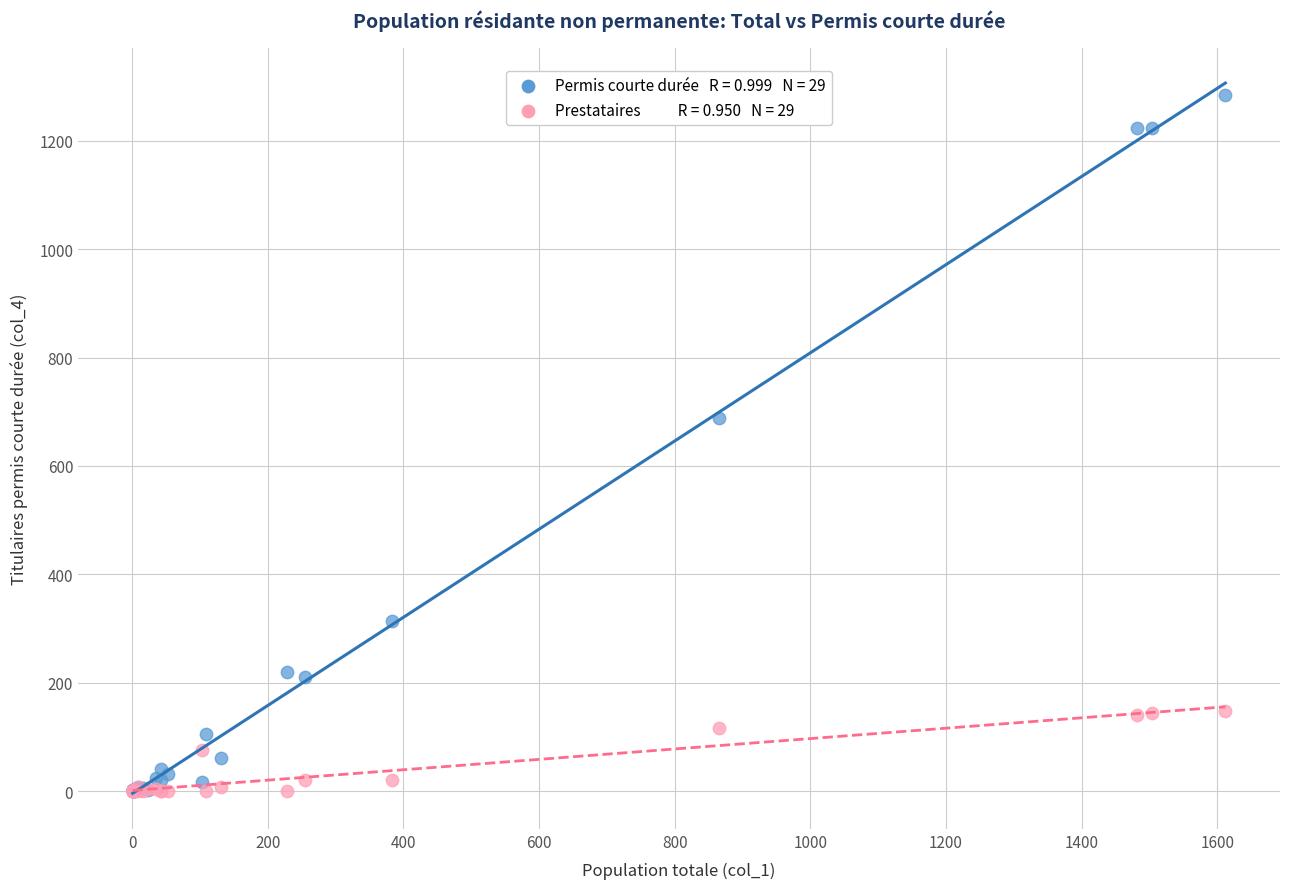

Across all series, what Y value is closest to 642?

689